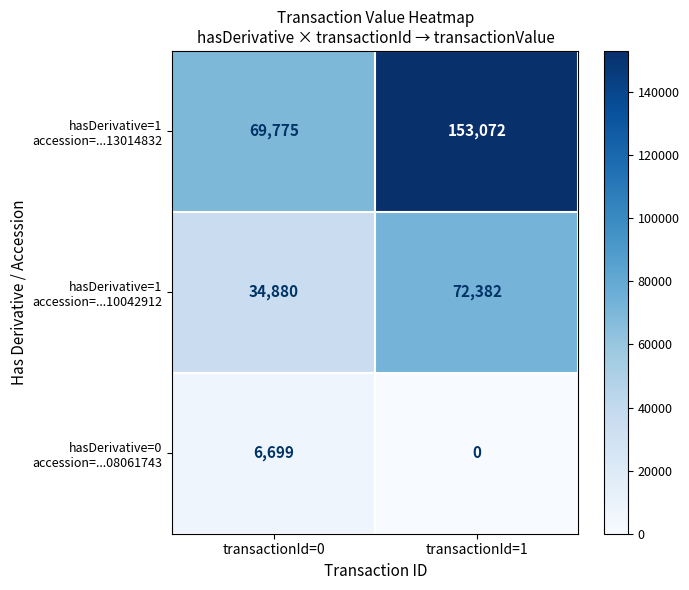

At which category is the sum across all series the highest?

transactionId=1